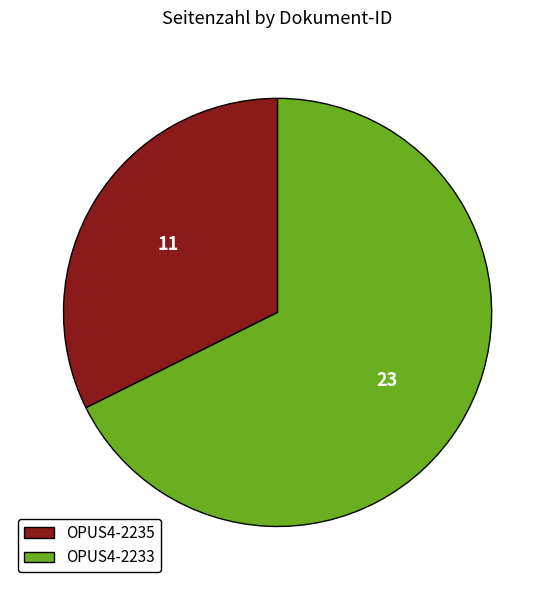

Does OPUS4-2235 represent more than half of the total?

No